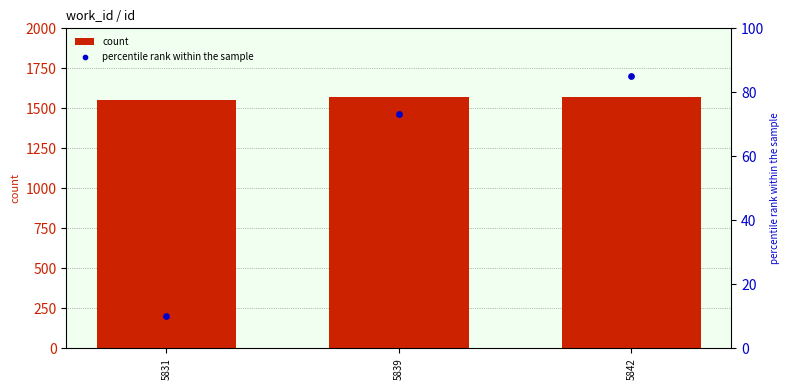

Which series contains the highest Y value?

count